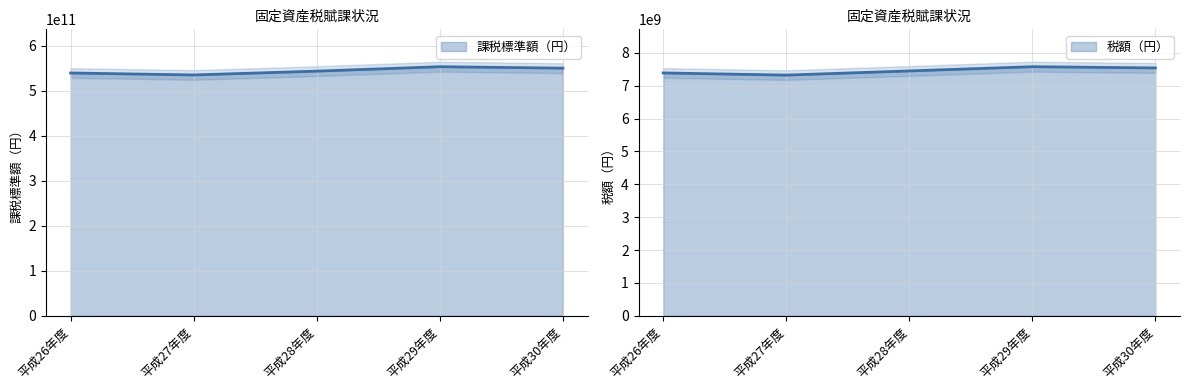

What is the sum of all 税額（円） values?

37277704800